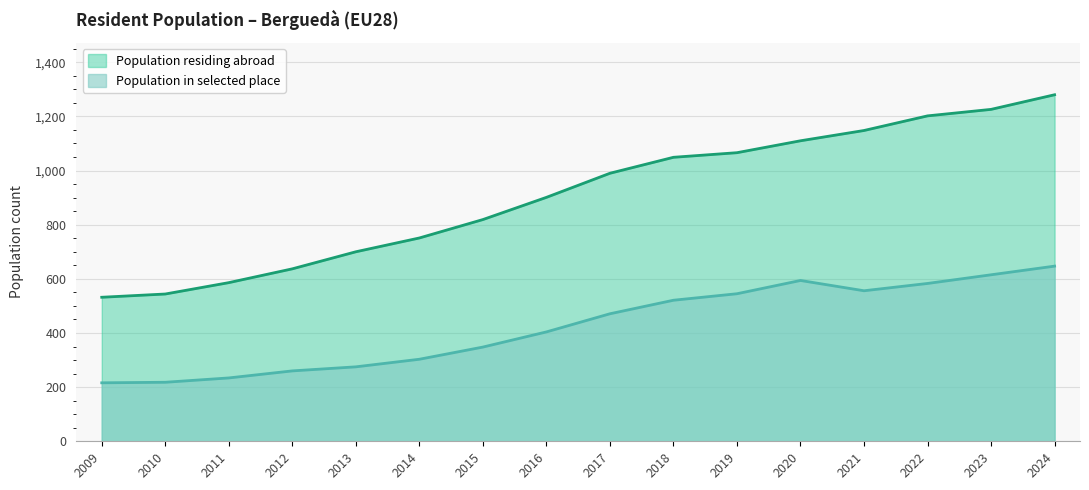

How many data points in Population residing abroad are above 990?

7